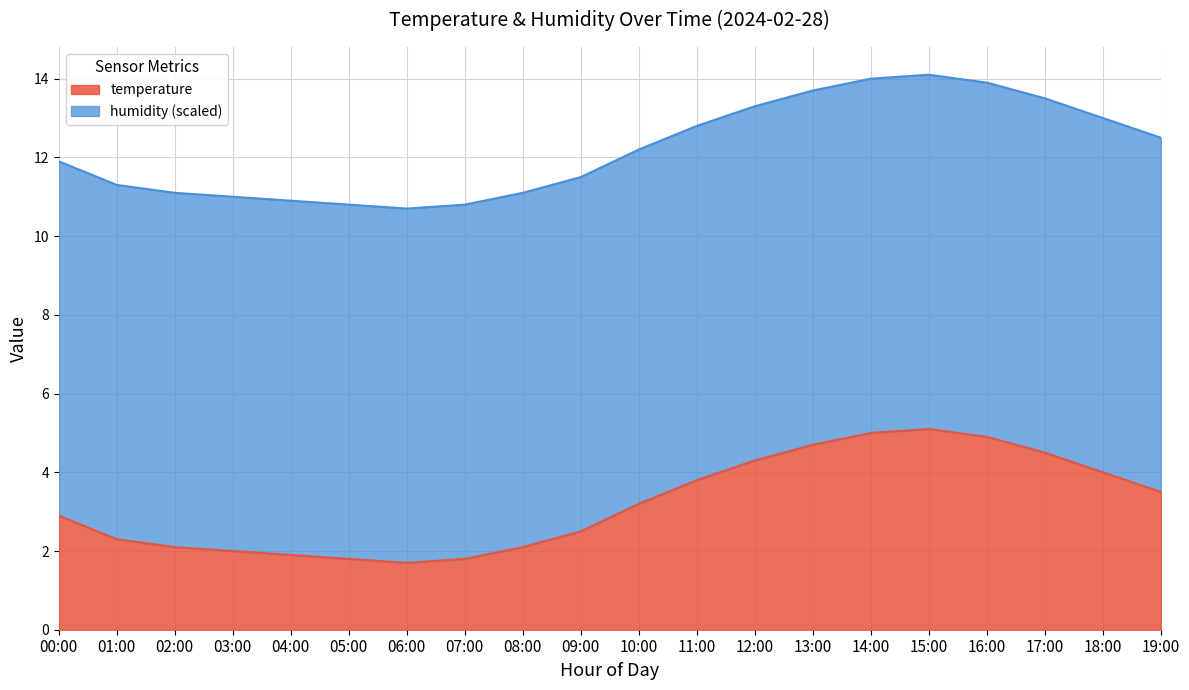

What is the value of the 15th point from the left?

5.0